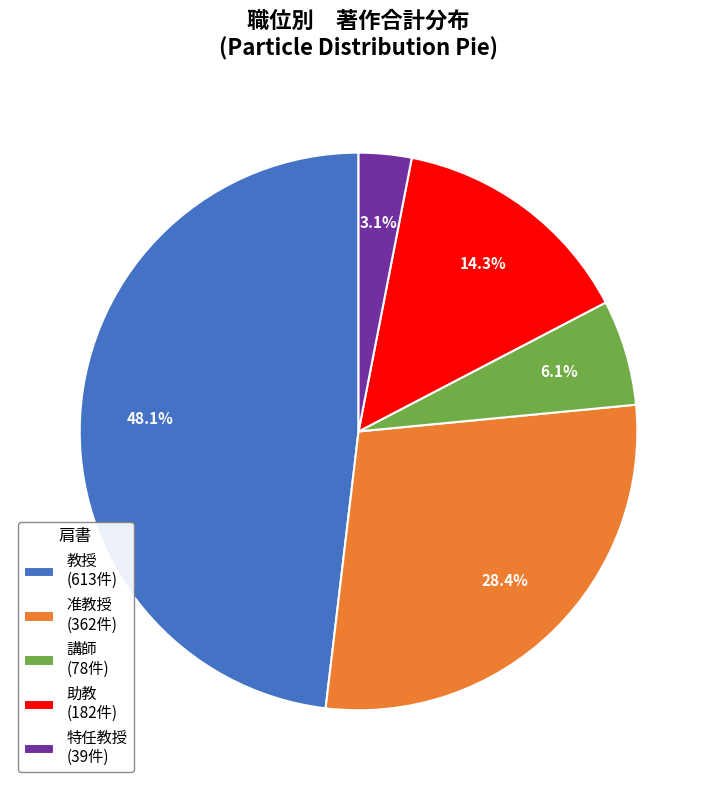

Does 講師 (78件) account for over 50% of the chart?

No